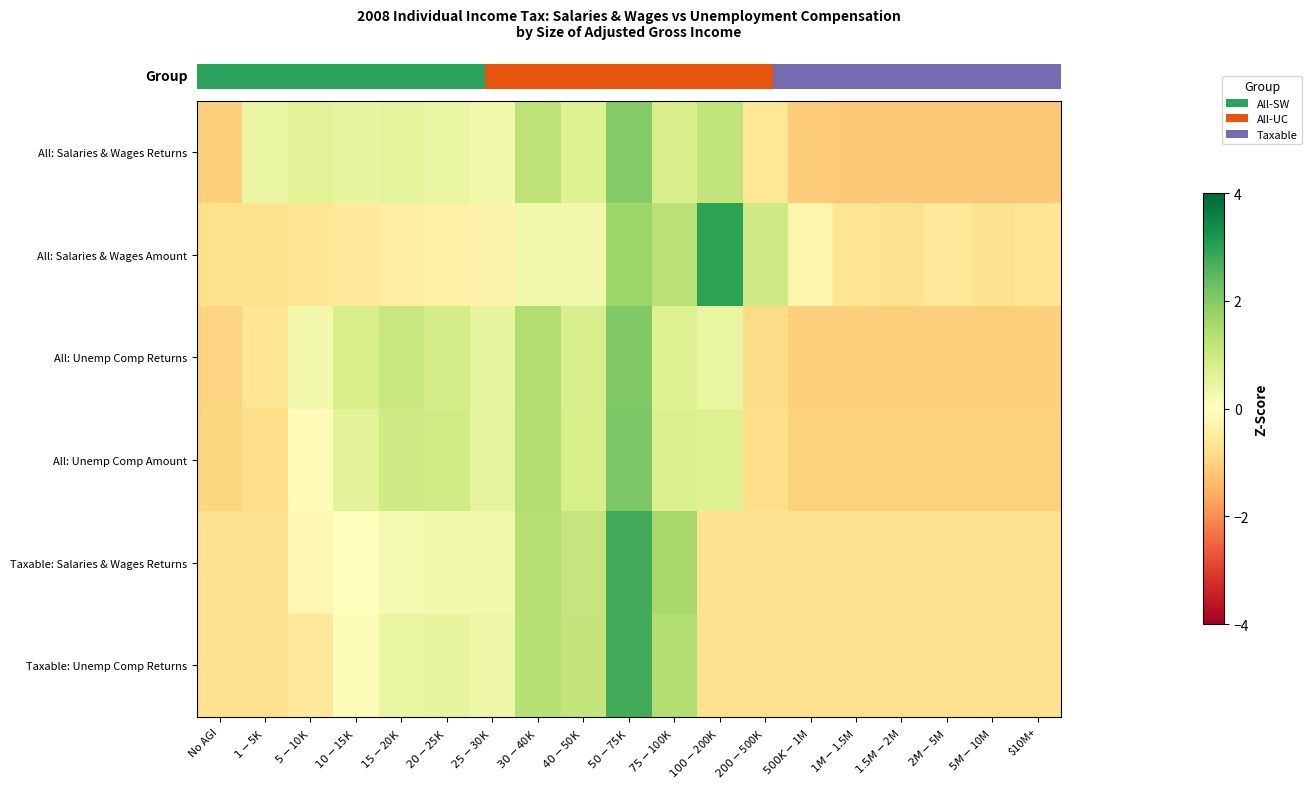

What is the greatest value displayed?

3.0